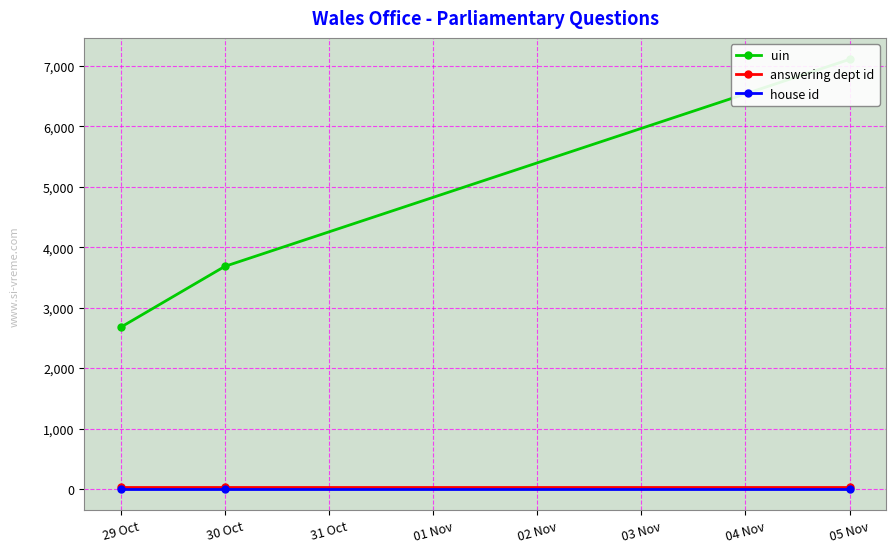

Which series changed the most between 29 Oct and 05 Nov?

uin